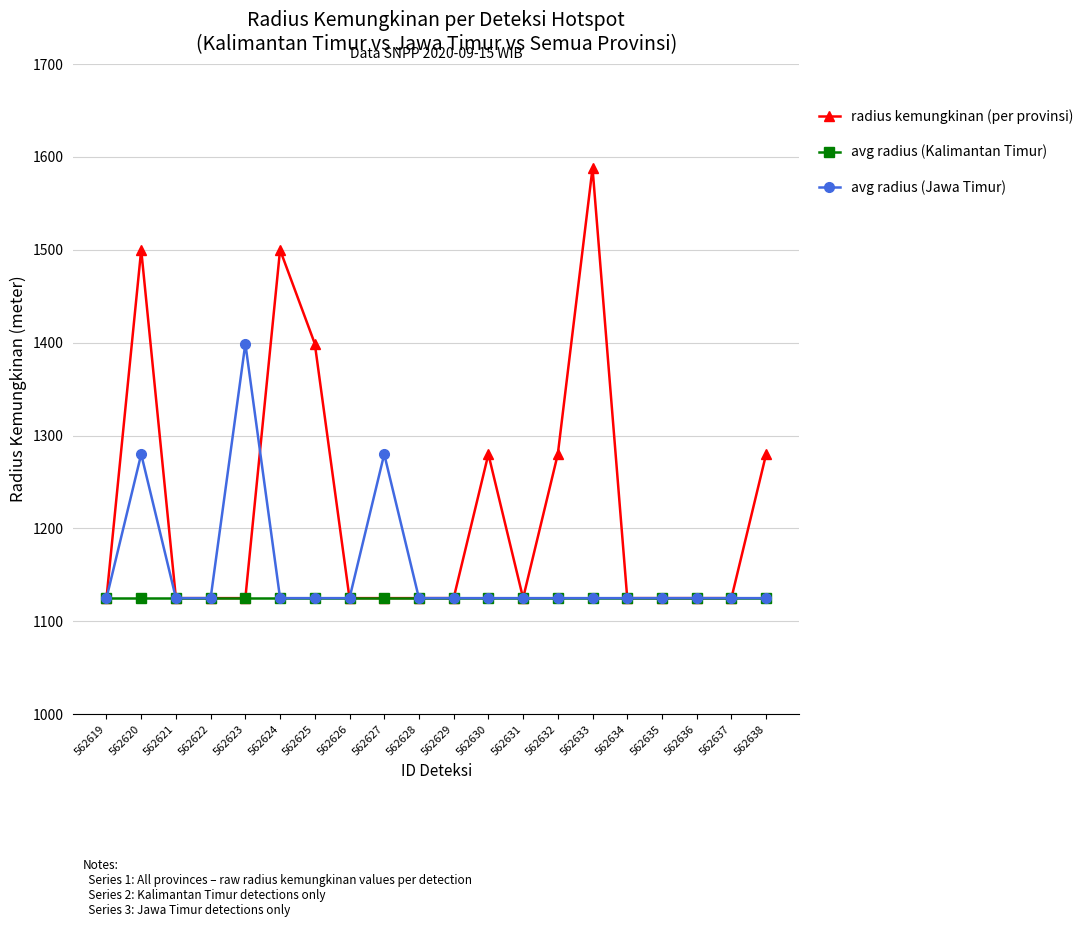

What is the sum of the avg radius (Kalimantan Timur) values at 562627 and 562626?

2250